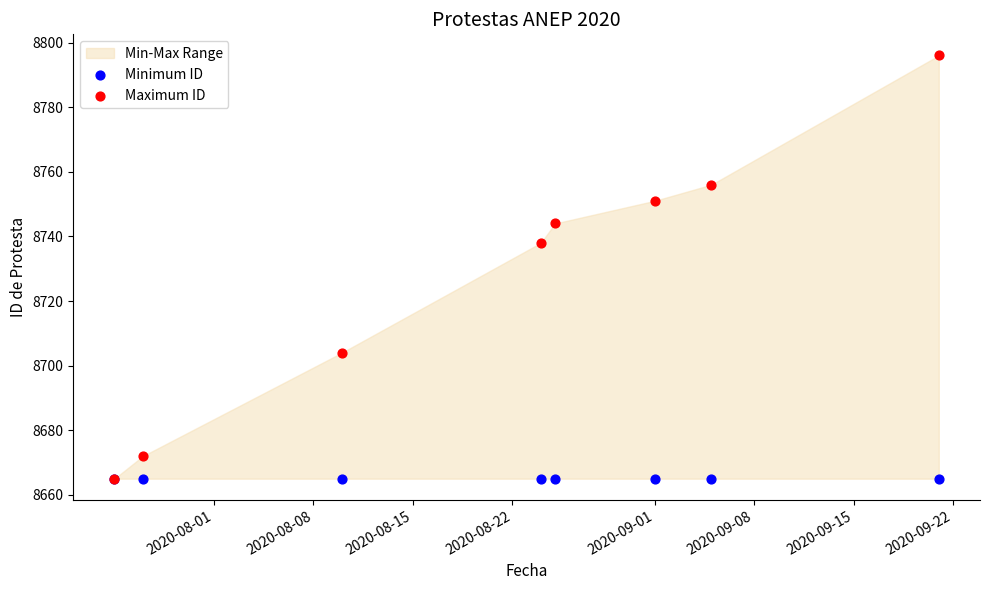

Which series reaches the maximum Y coordinate?

Maximum ID